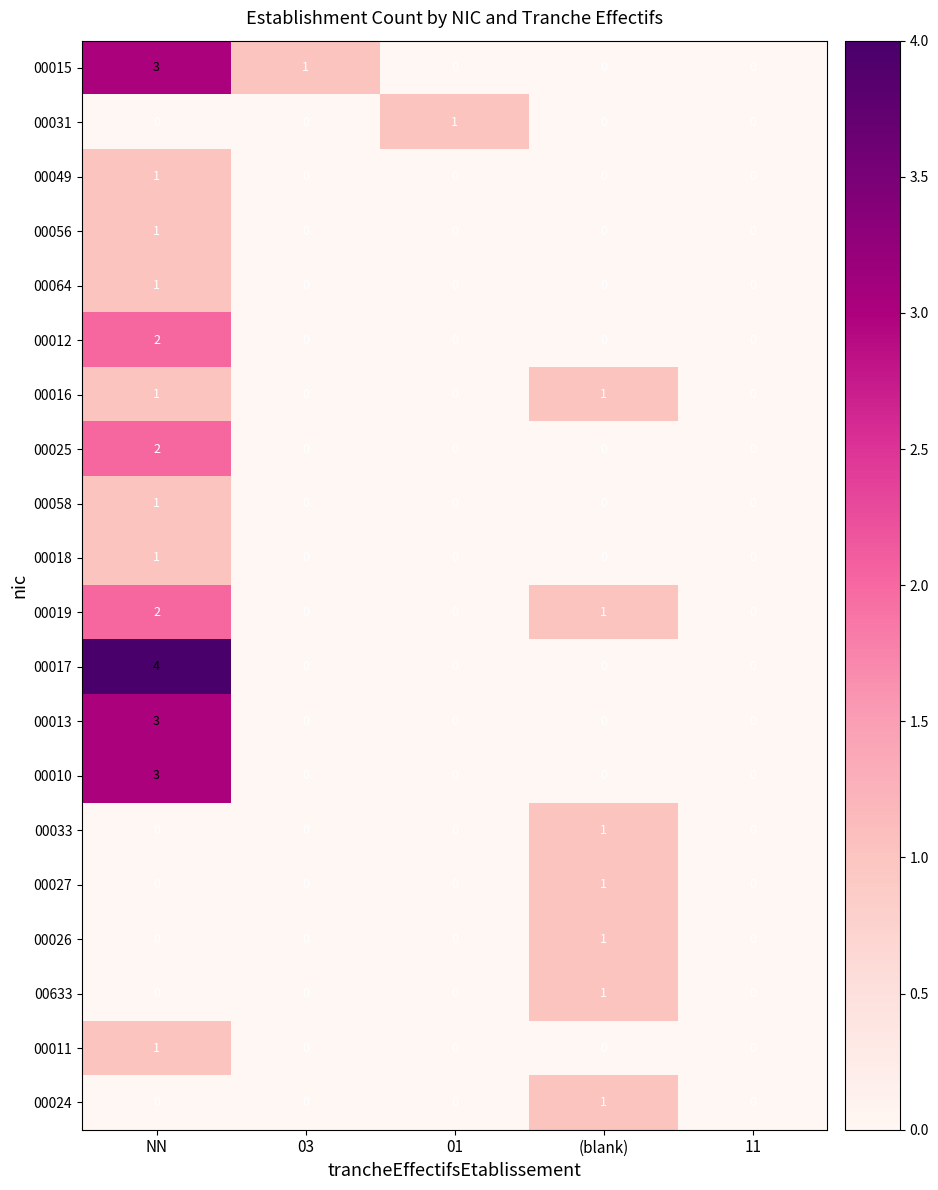

Which label corresponds to the largest value in the chart?

NN